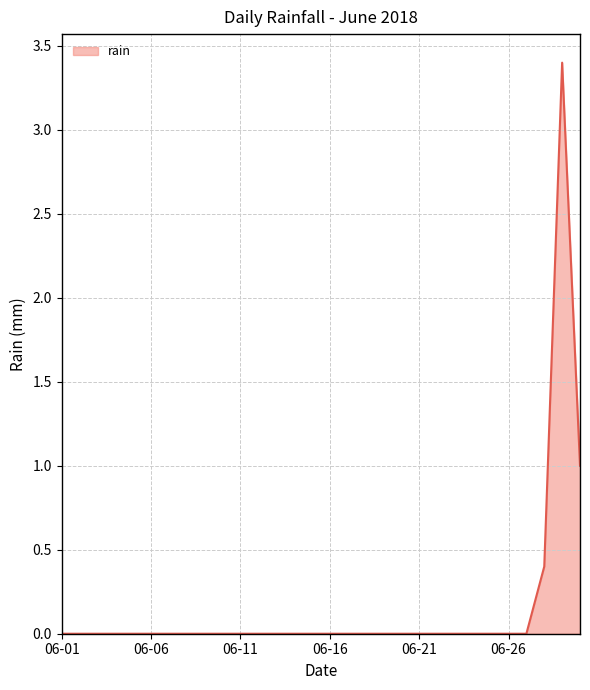

What is the maximum value shown in the chart?

3.4